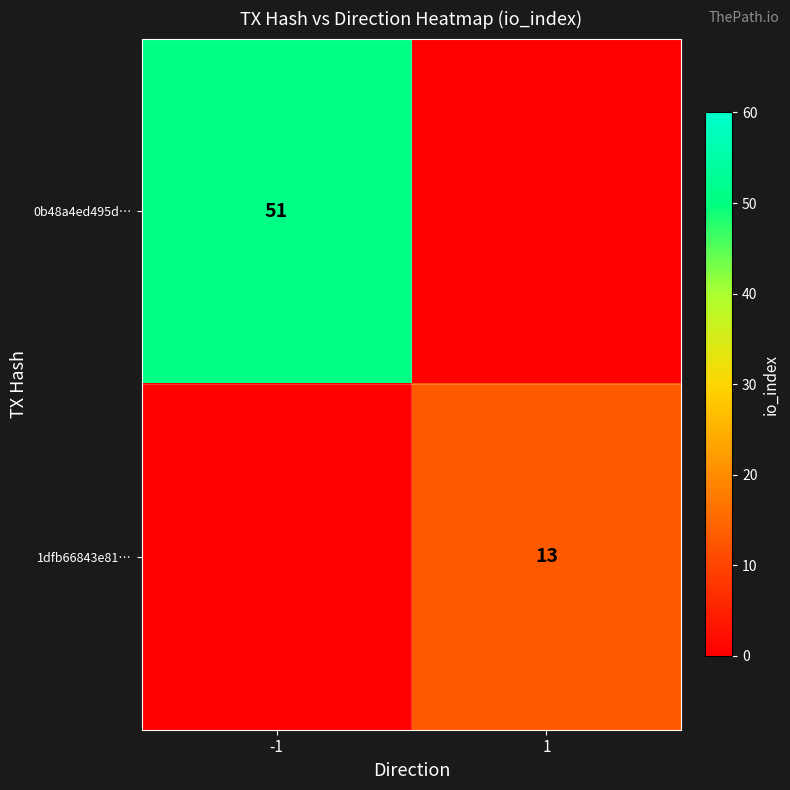

The value of 1dfb66843e81… at 1 is 13. True or false?

True